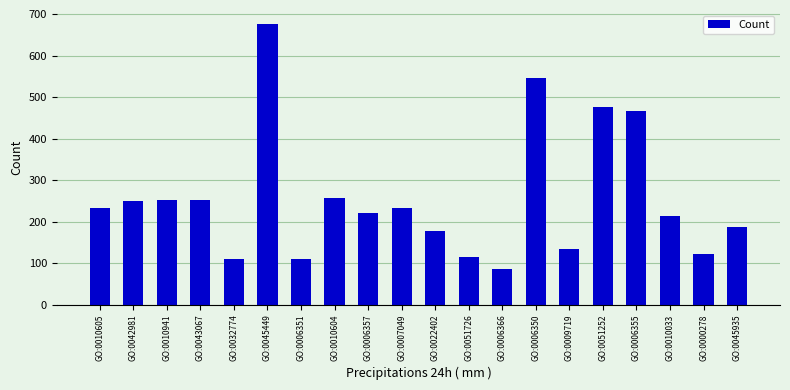

What is the average value?

256